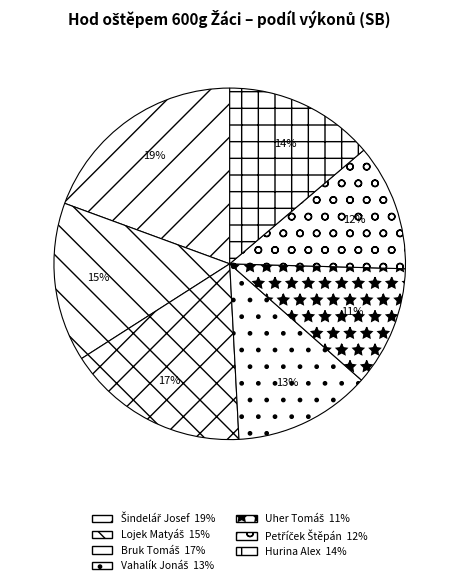

To the nearest percent, what is the difference between the Bruk Tomáš and Hurina Alex slice percentages?

3%